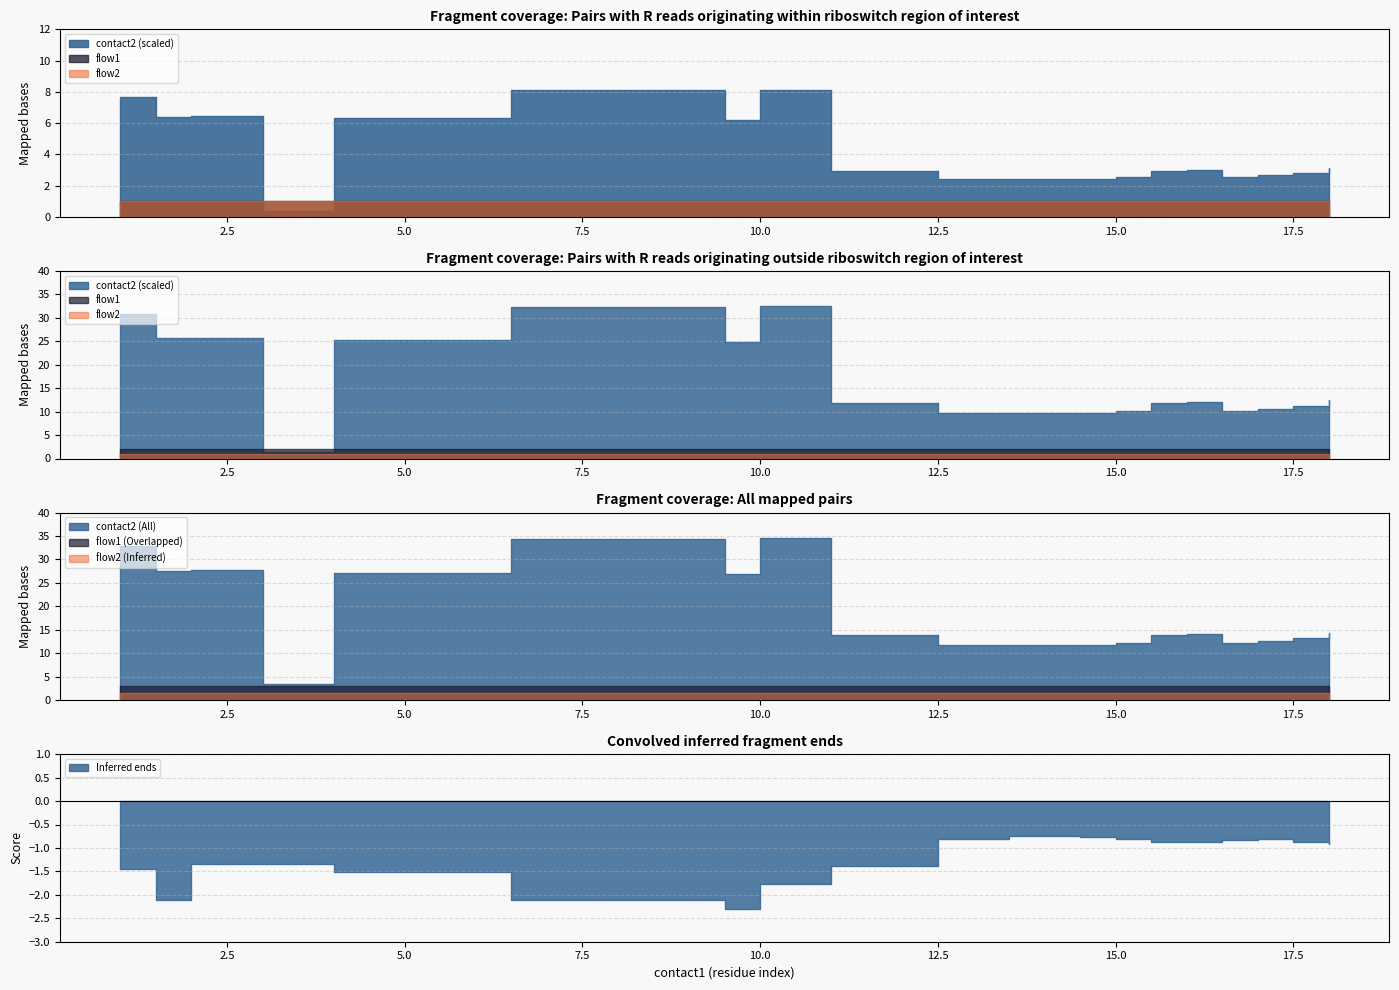

Which category has the highest value in the flow2 series?

1